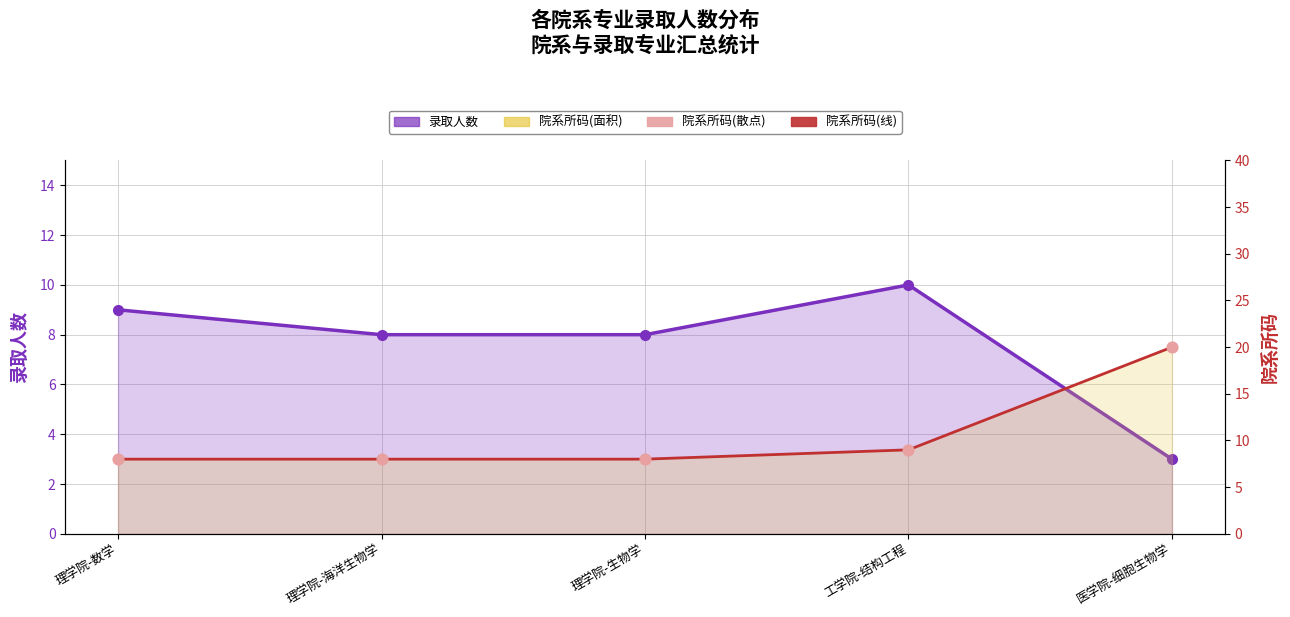

Which series has the largest total across all categories?

院系所码